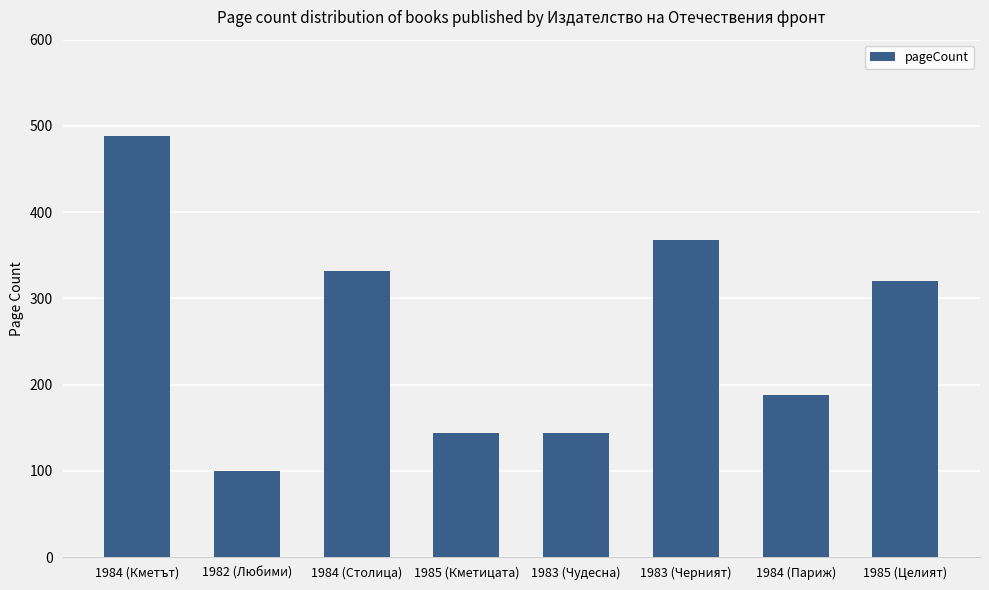

Is it true that the value at 1984 (Париж) is 188?

True